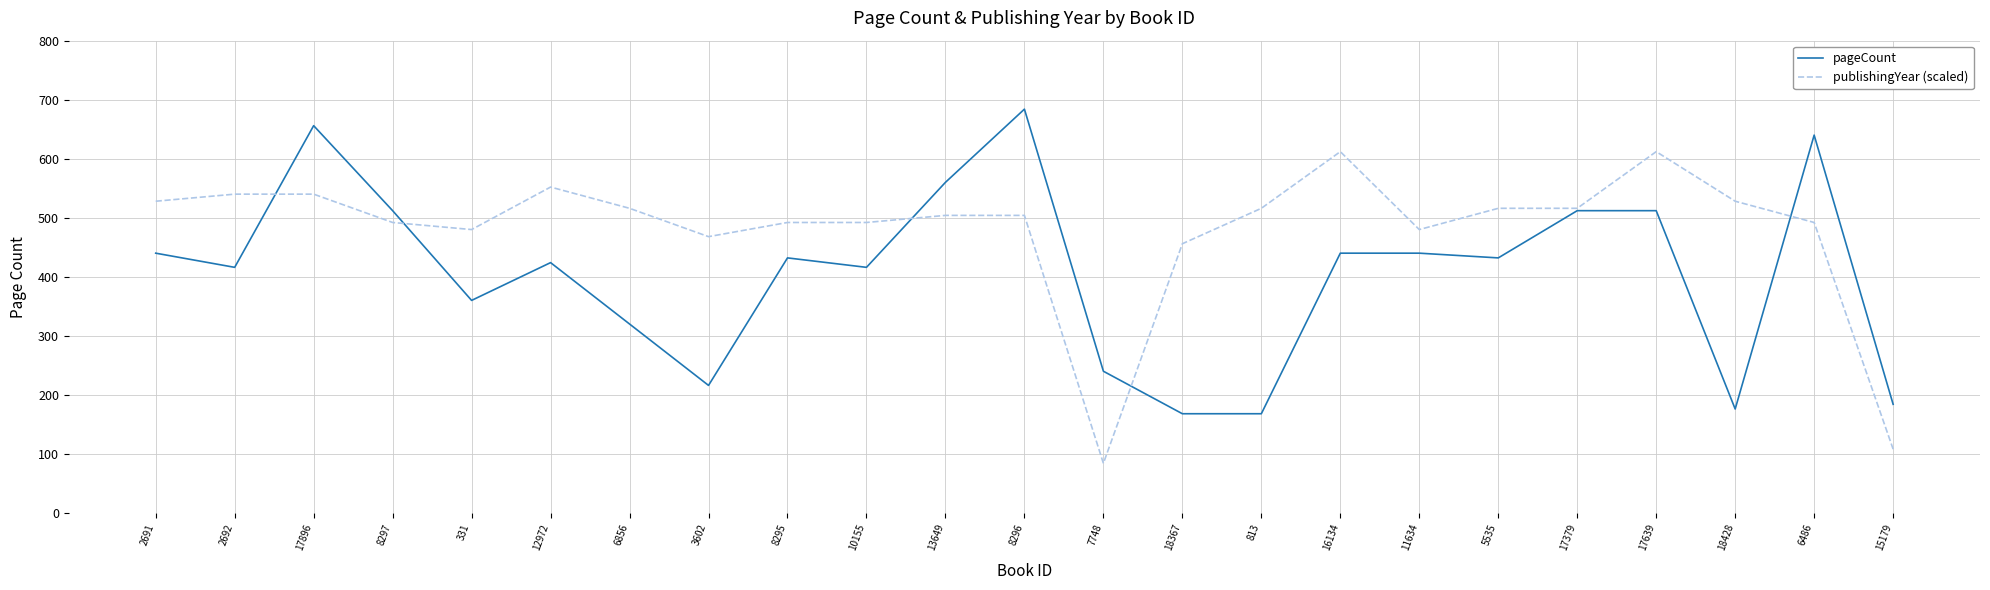

Which series has the largest total across all categories?

publishingYear (scaled)